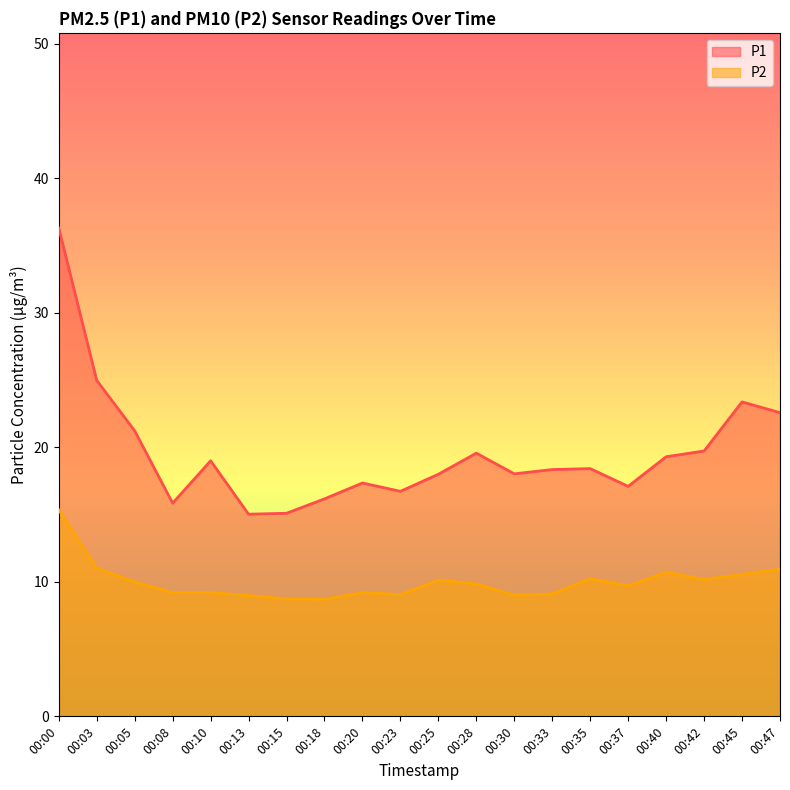

True or false: P1 and P2 intersect in this chart.

False